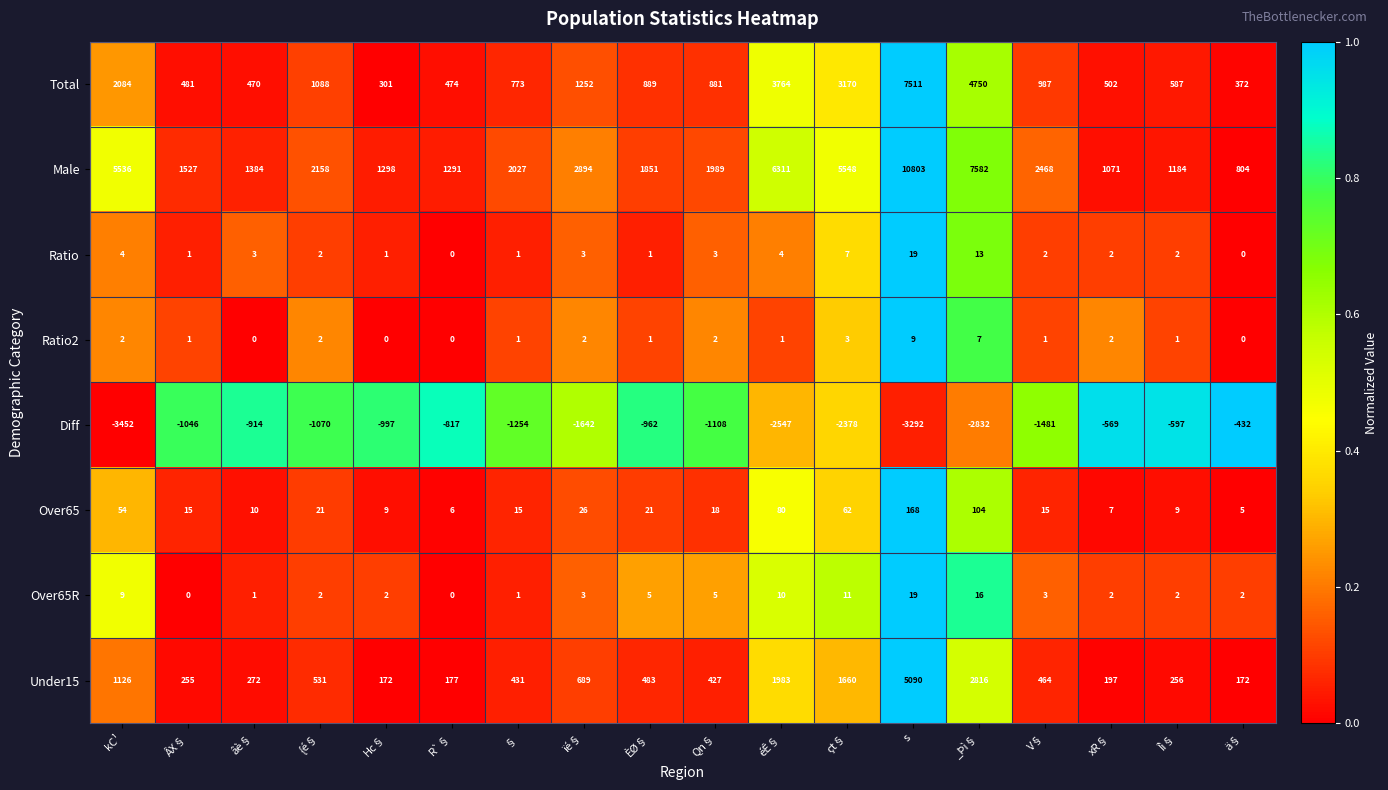

What is the difference between the highest and lowest values at Hc§?

2295